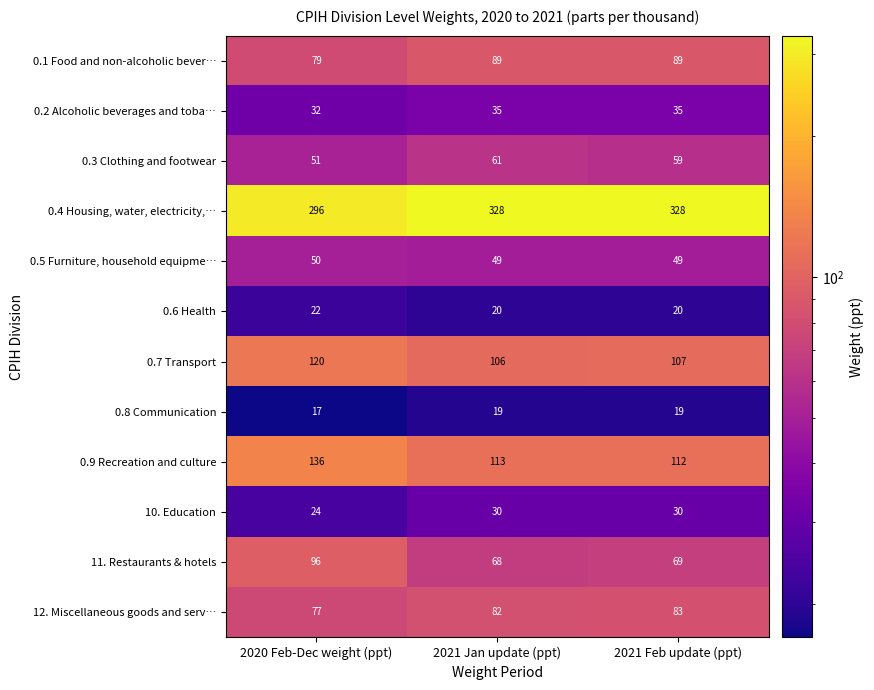

What is the sum of the 0.5 Furniture, household equipme… values at 2021 Feb update (ppt) and 2021 Jan update (ppt)?

98